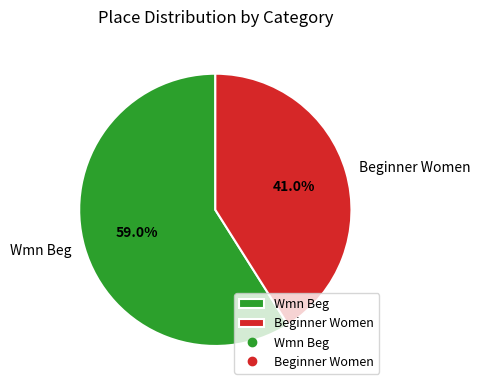

Rank the categories by value from highest to lowest.

Wmn Beg, Beginner Women